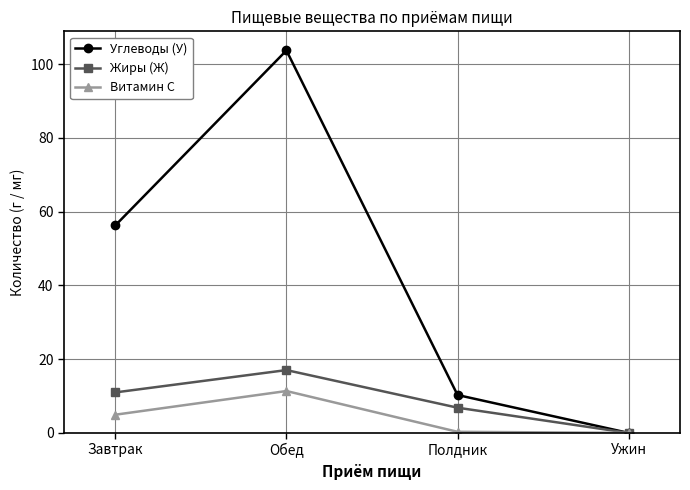

Is the value of Витамин С at Завтрак greater than the value of Жиры (Ж) at Обед?

No